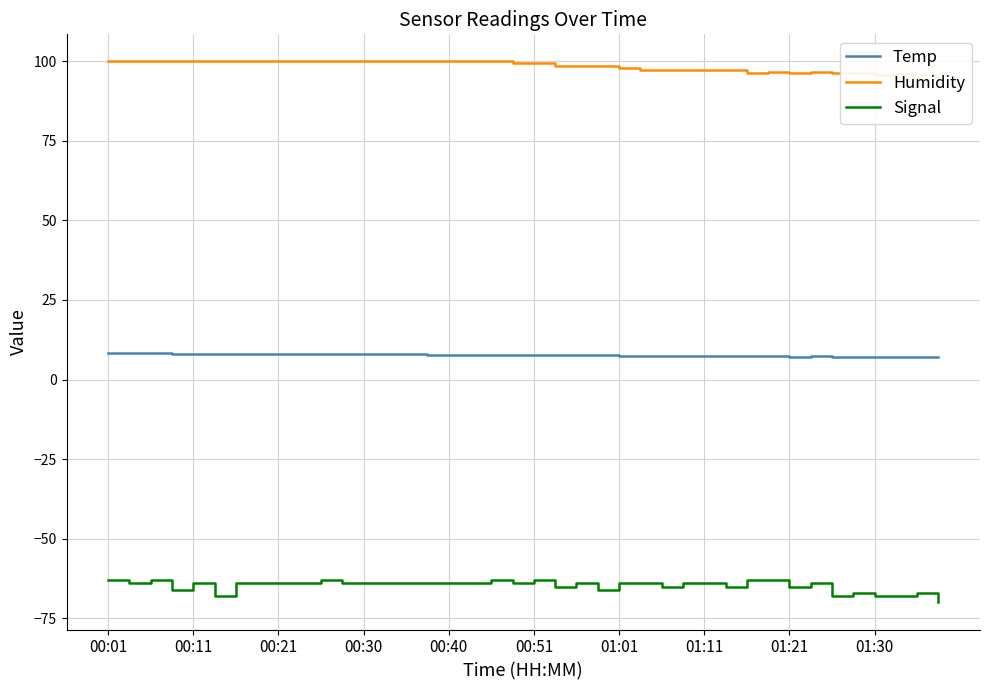

Does the chart display data point markers on the line(s)?

No